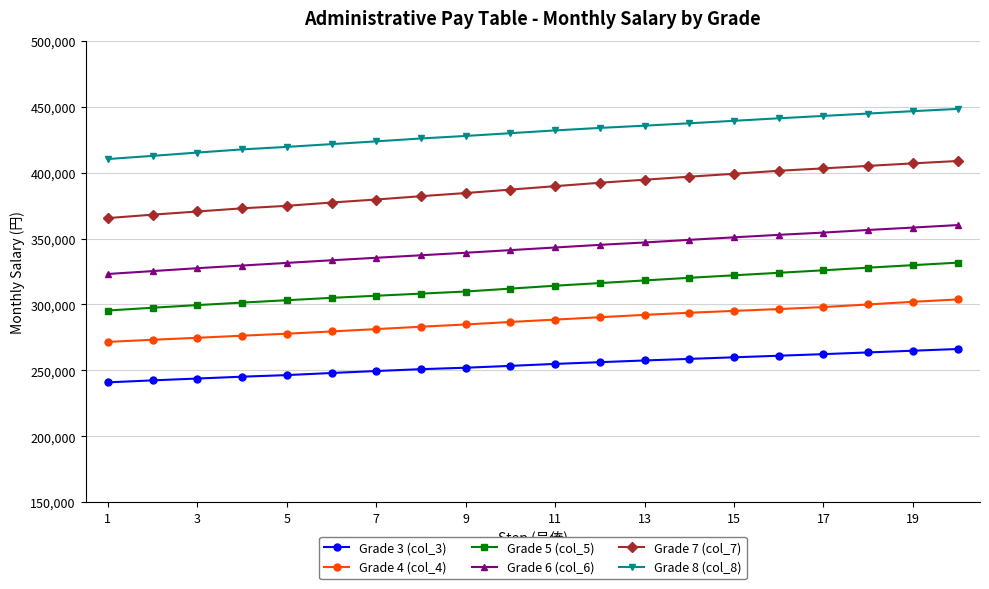

What is the maximum value for Grade 4 (col_4)?

303800